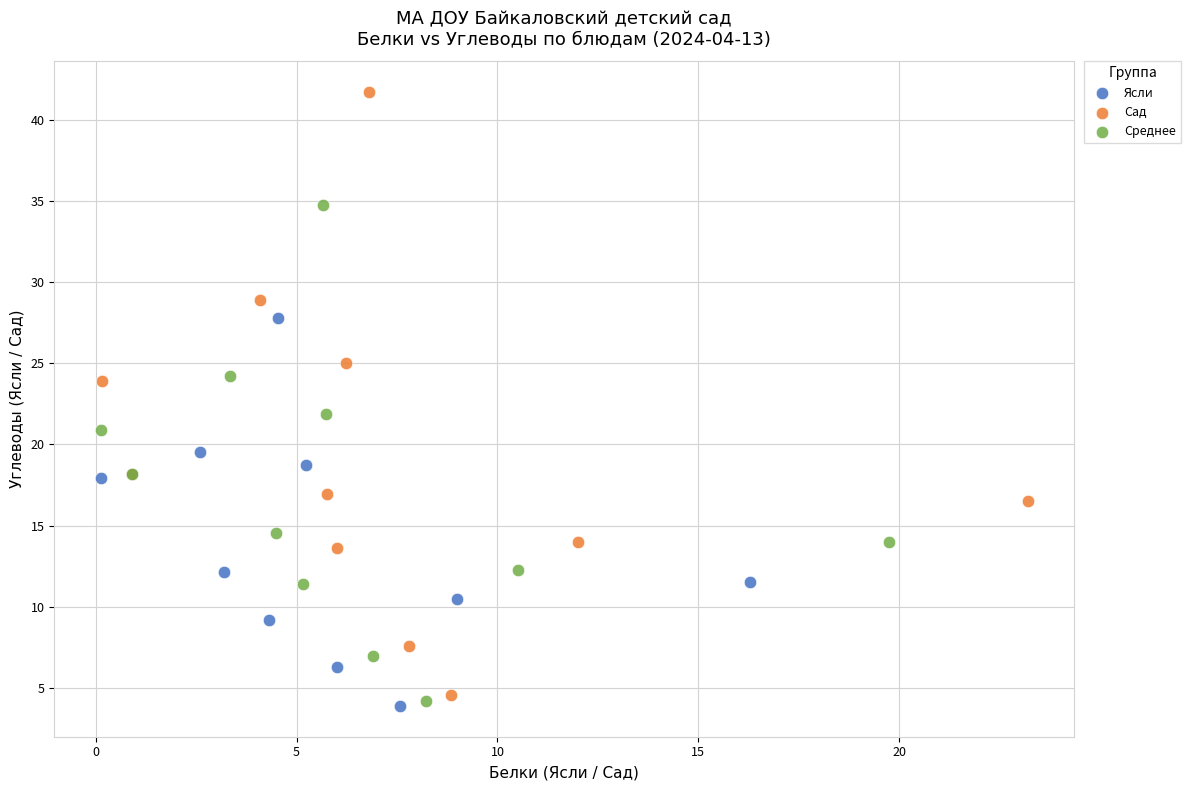

Which series has the largest Y range (max minus min)?

Сад